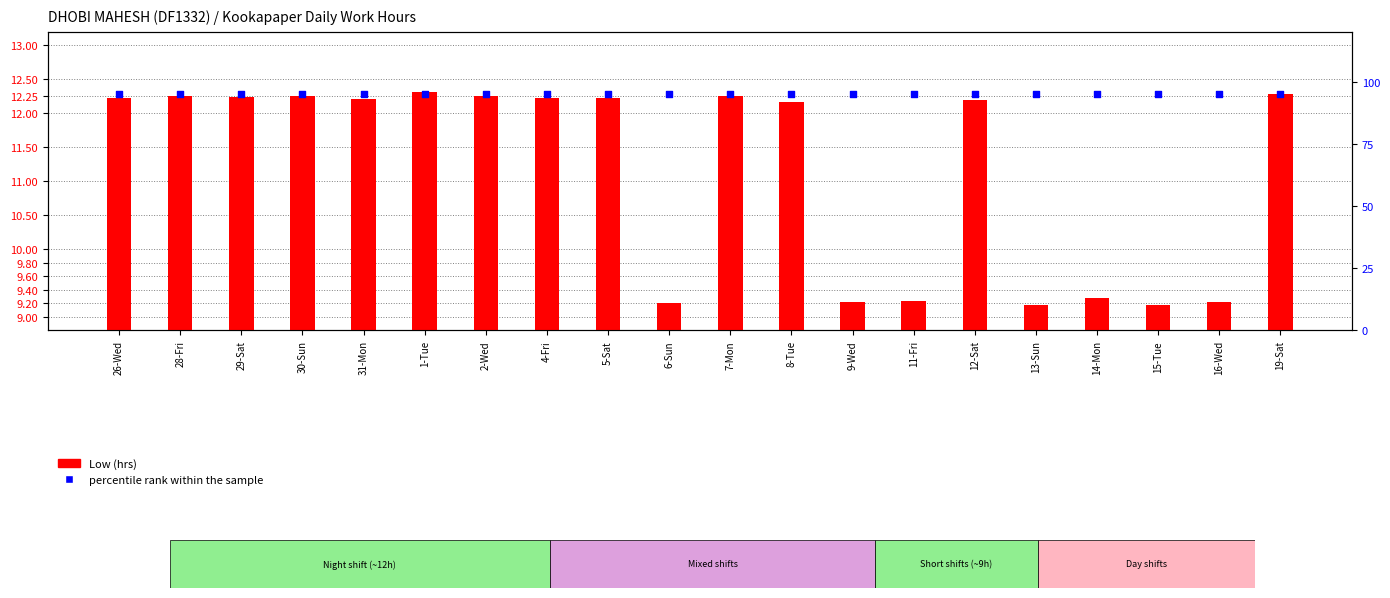

At which category is the sum across all series the highest?

1-Tue